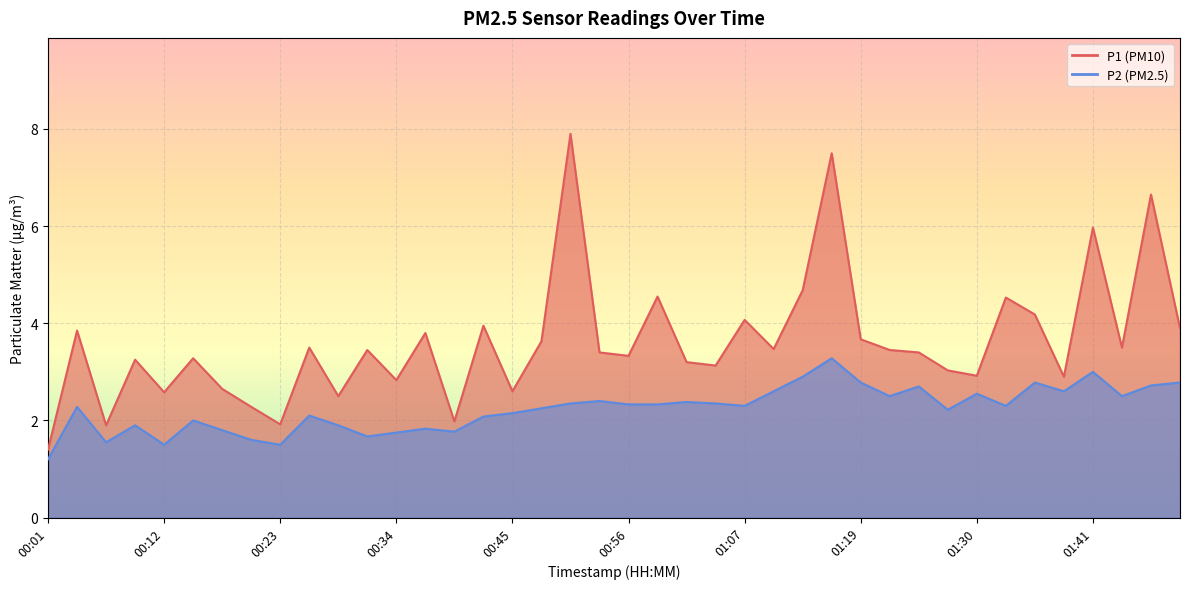

What is the sum of all P2 values?

89.5